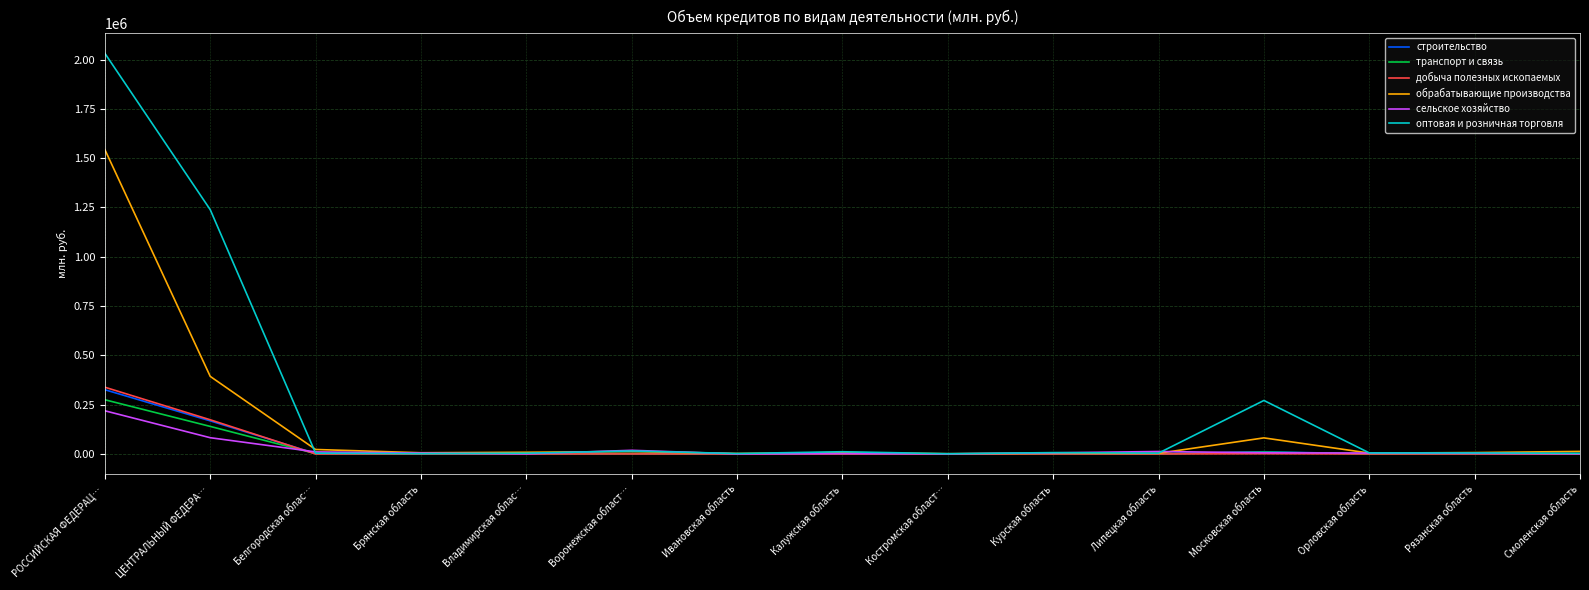

What is the maximum value shown in the chart?

2031468